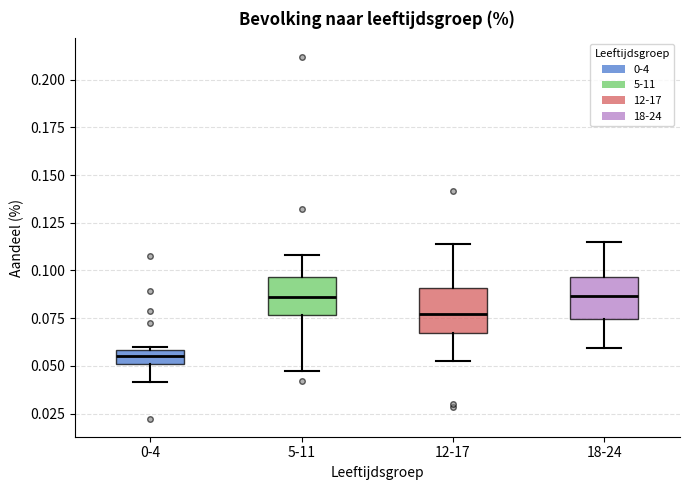

Which box's median line is the lowest?

0-4